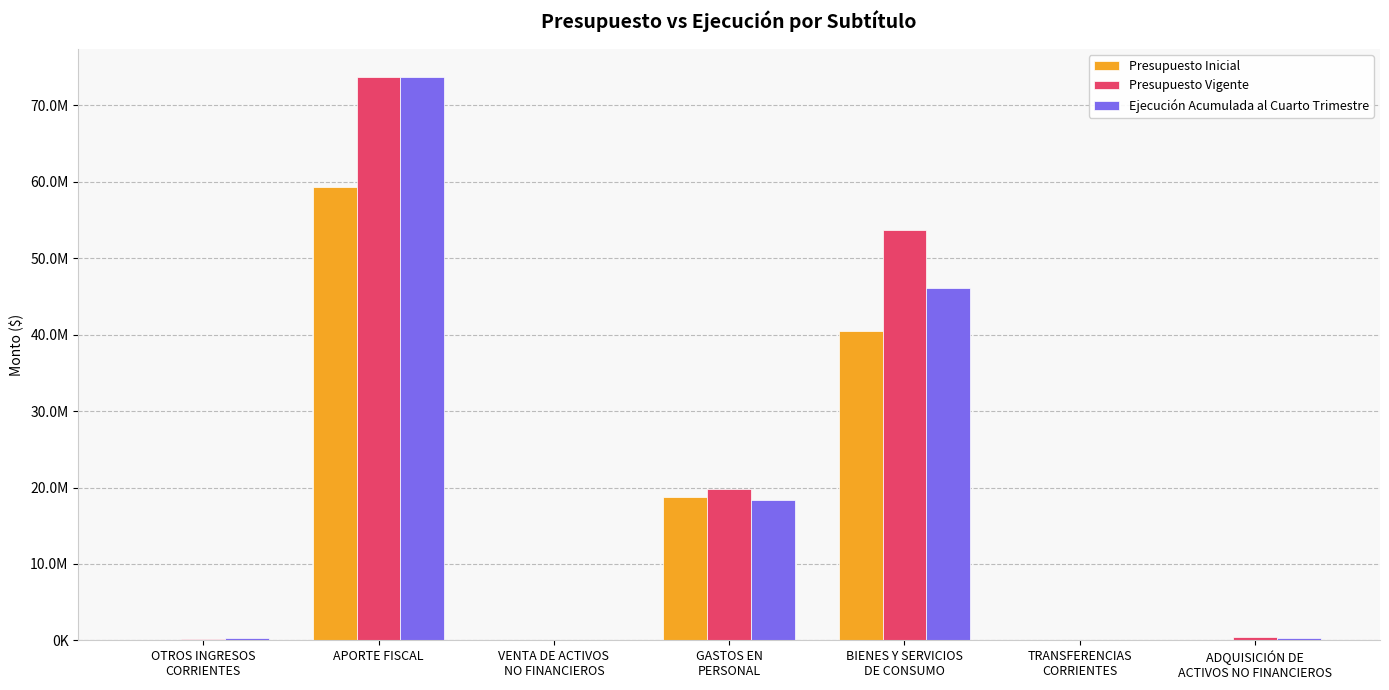

True or false: Ejecución Acumulada al Cuarto Trimestre has a value of 45152913 at APORTE FISCAL.

False